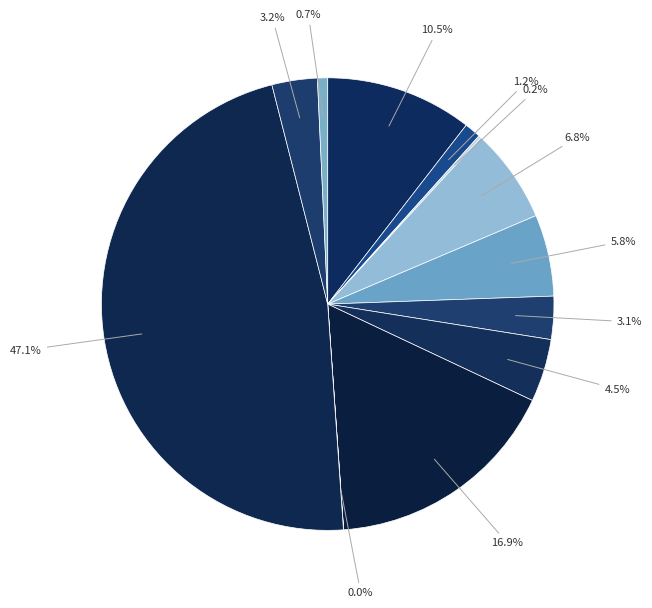

Rank the categories by value from highest to lowest.

A8f, A8c, A2a, A7d, A7e, A8b, A8h, A8a, A3a, A10, A6a, A8e